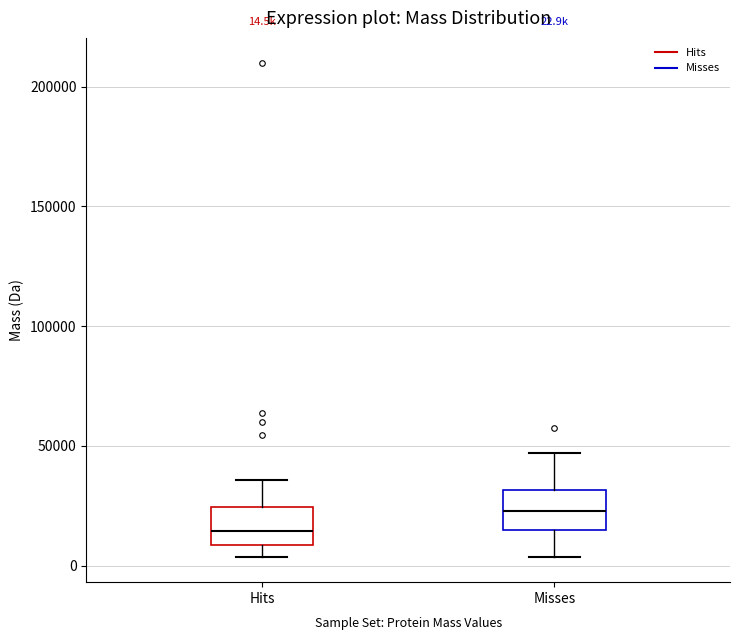

Which box's median line is the highest?

Misses